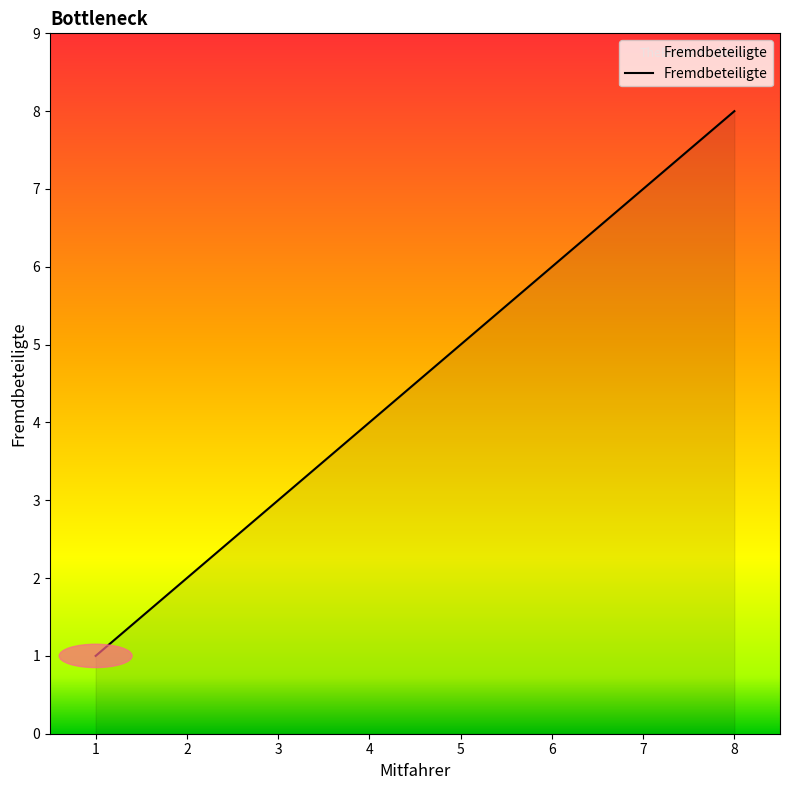

Does the chart have visible grid lines?

No